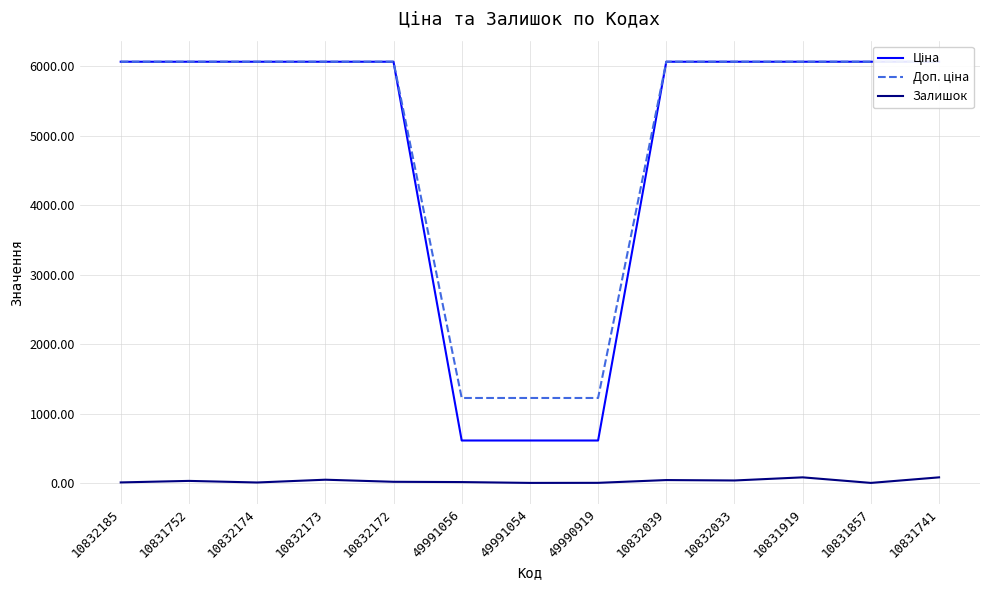

What is the difference between the Залишок values at 49991056 and 10832173?

34